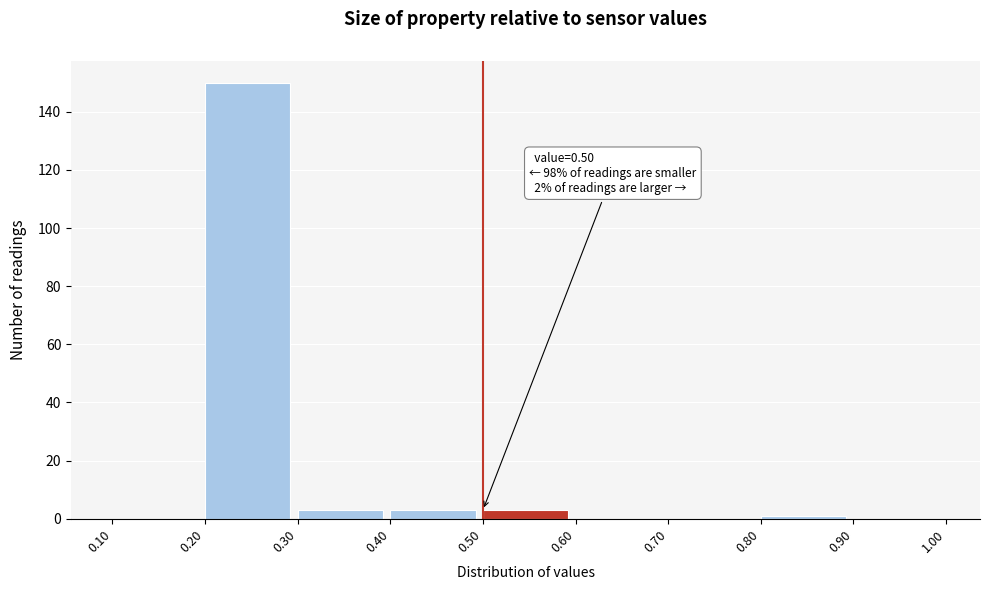

Which range on the x-axis has the tallest bar?

0.20 to 0.30